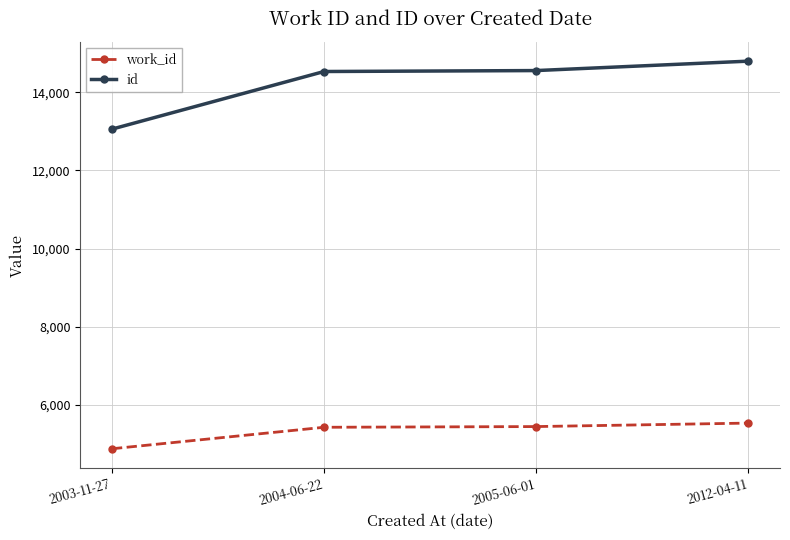

True or false: id and work_id cross at least once.

False